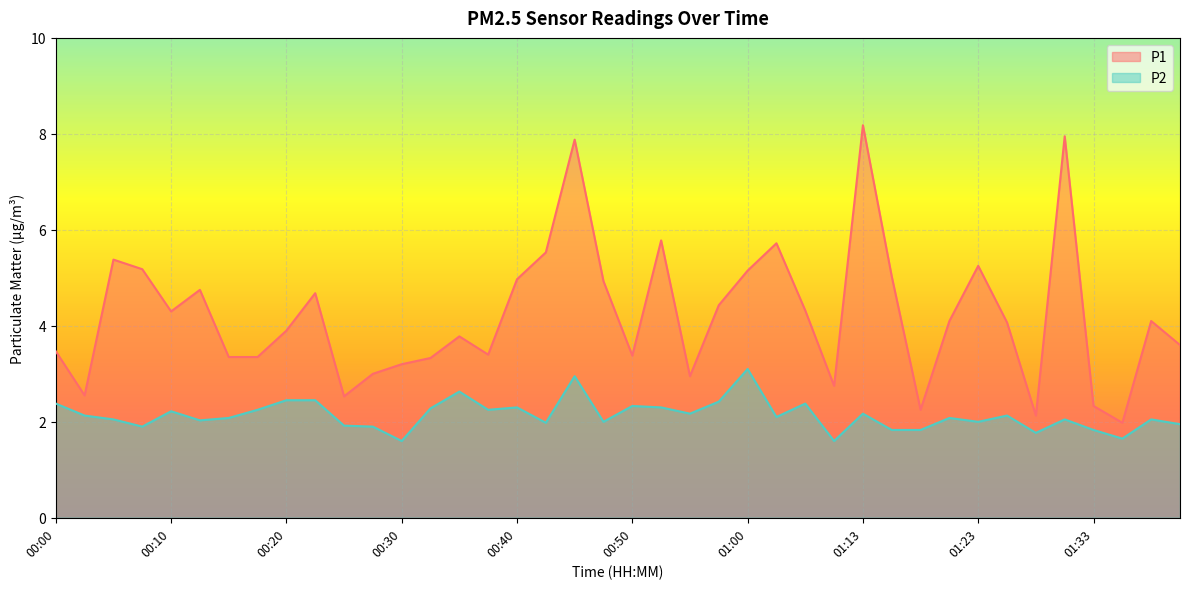

True or false: P1 has a value of 3.4 at 00:18.

True